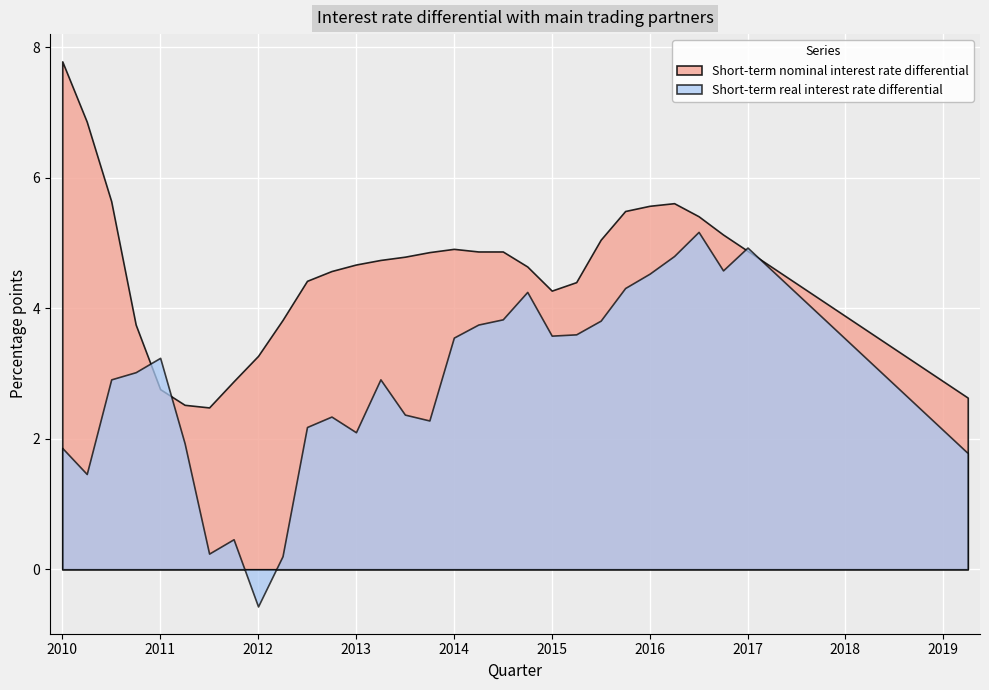

What position from the right is 2016Q3?

12